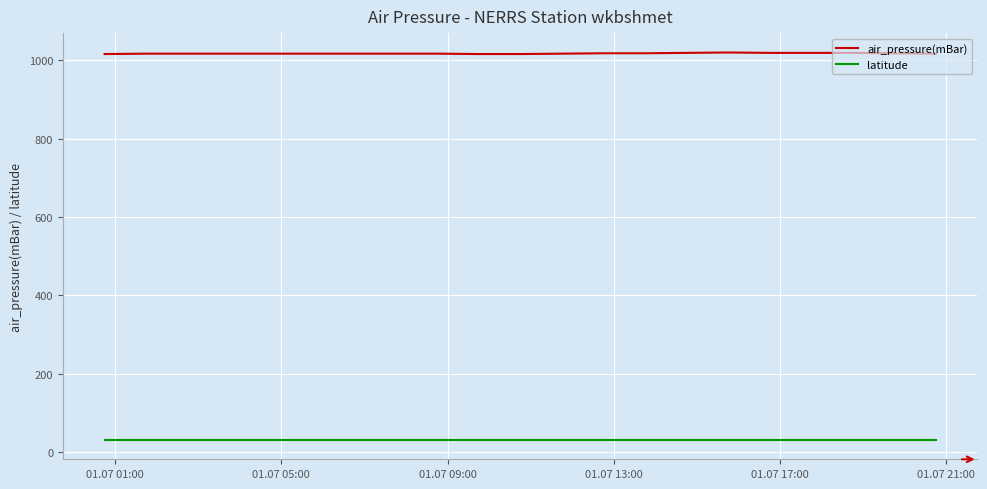

True or false: air_pressure(mBar) and latitude intersect in this chart.

False